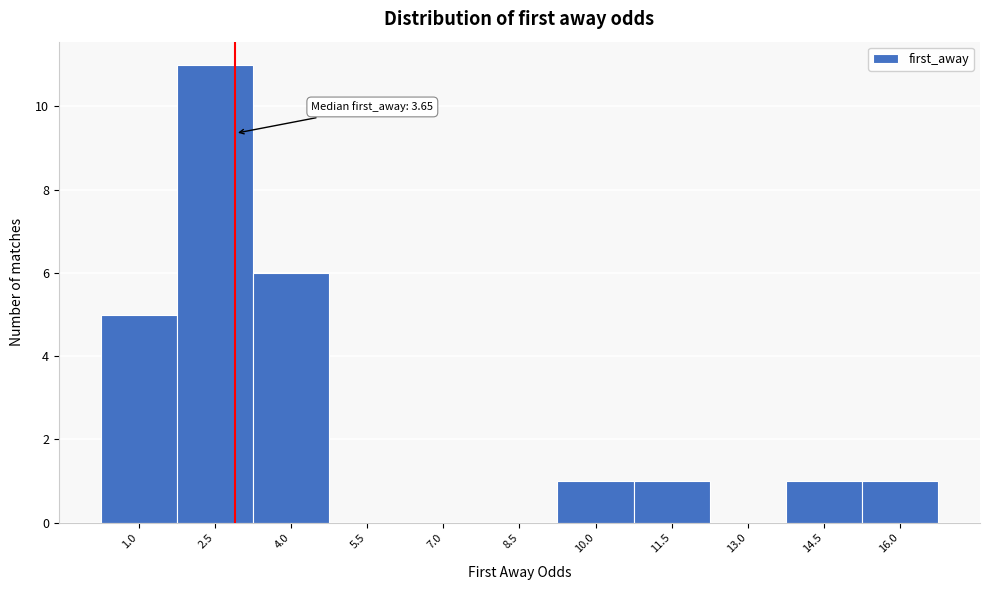

Reading left to right, list all the values displayed in this chart.

1.0=5	2.5=11	4.0=6	5.5=0	7.0=0	8.5=0	10.0=1	11.5=1	13.0=0	14.5=1	16.0=1